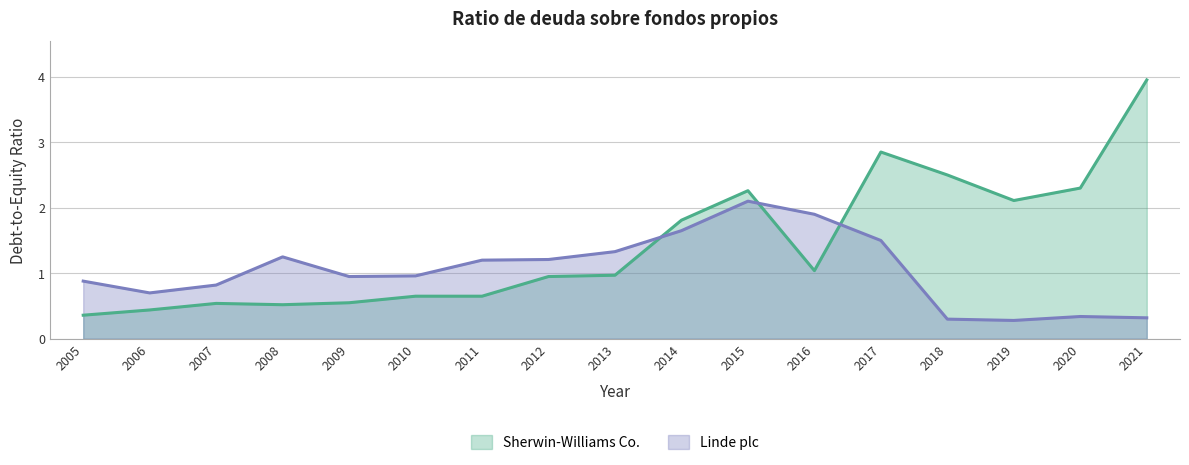

What are all the series names shown in the legend?

Sherwin-Williams Co., Linde plc